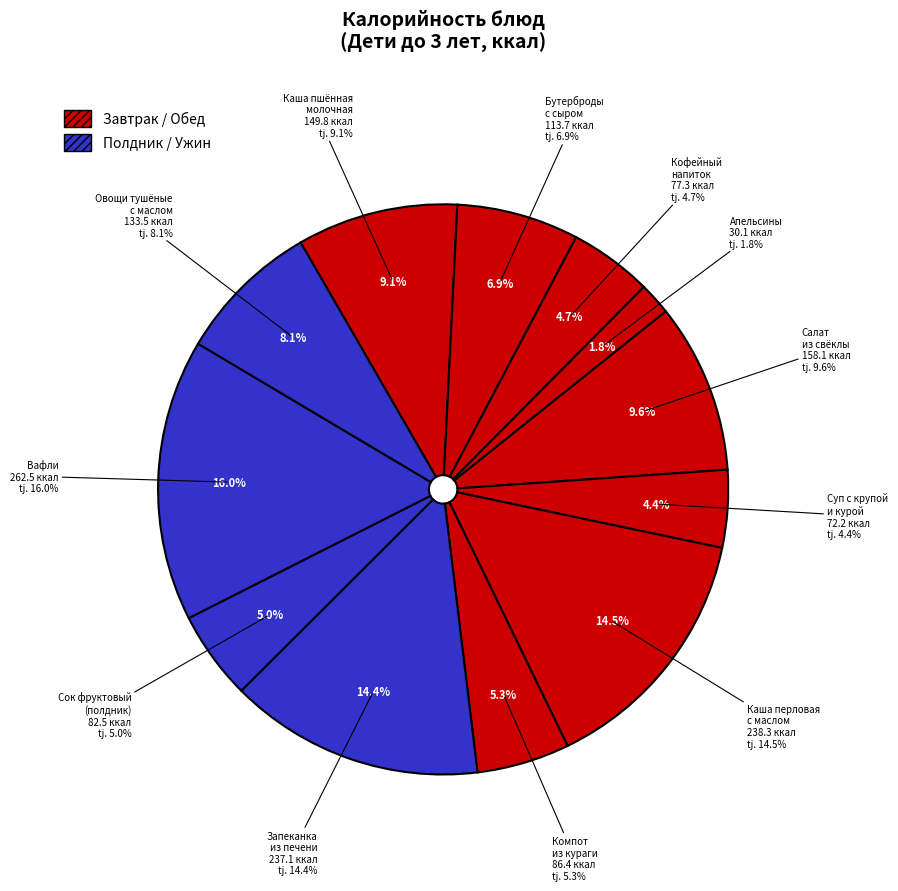

Rank the categories by value from lowest to highest.

АПЕЛЬСИНЫ, СУП С КРУПОЙ И КУРОЙ (гречневый), КОФЕЙНЫЙ НАПИТОК С МОЛОКОМ, СОК ФРУКТОВЫЙ (полдник), КОМПОТ ИЗ КУРАГИ, БУТЕРБРОДЫ С СЫРОМ, ОВОЩИ ТУШЕНЫЕ С МАСЛОМ СЛИВОЧНЫМ, КАША ПШЕННАЯ МОЛОЧНАЯ ЖИДКАЯ, САЛАТ ИЗ СВЕКЛЫ, ЗАПЕКАНКА ИЗ ПЕЧЕНИ гов., КАША ПЕРЛОВАЯ С МАСЛОМ ГАРНИР, ВАФЛИ